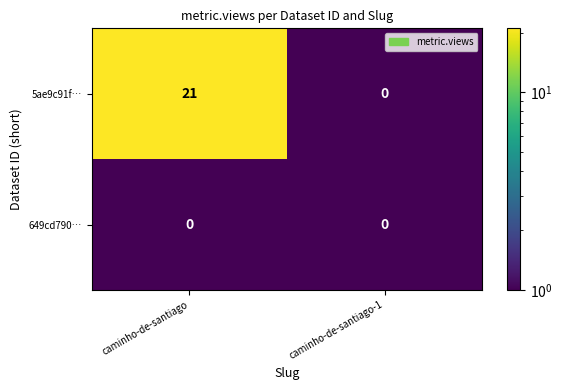

What is the sum of the 5ae9c91f… values at caminho-de-santiago and caminho-de-santiago-1?

21